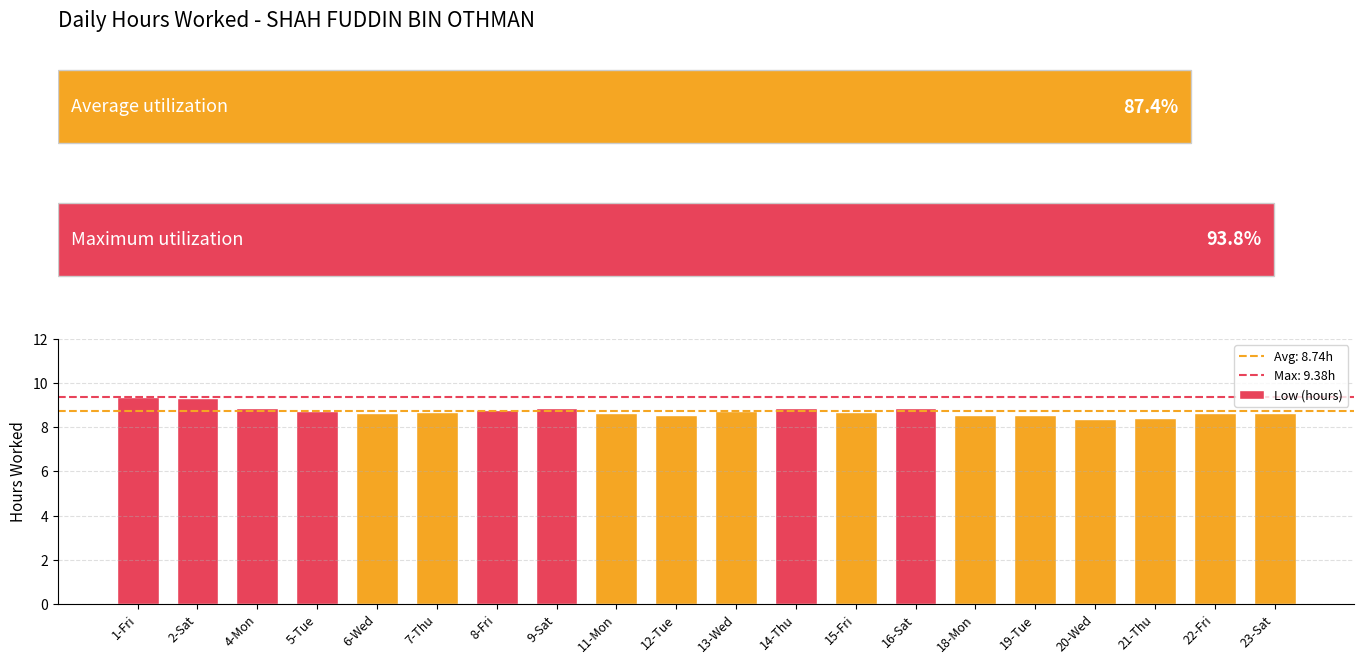

What is the greatest value displayed?

9.4